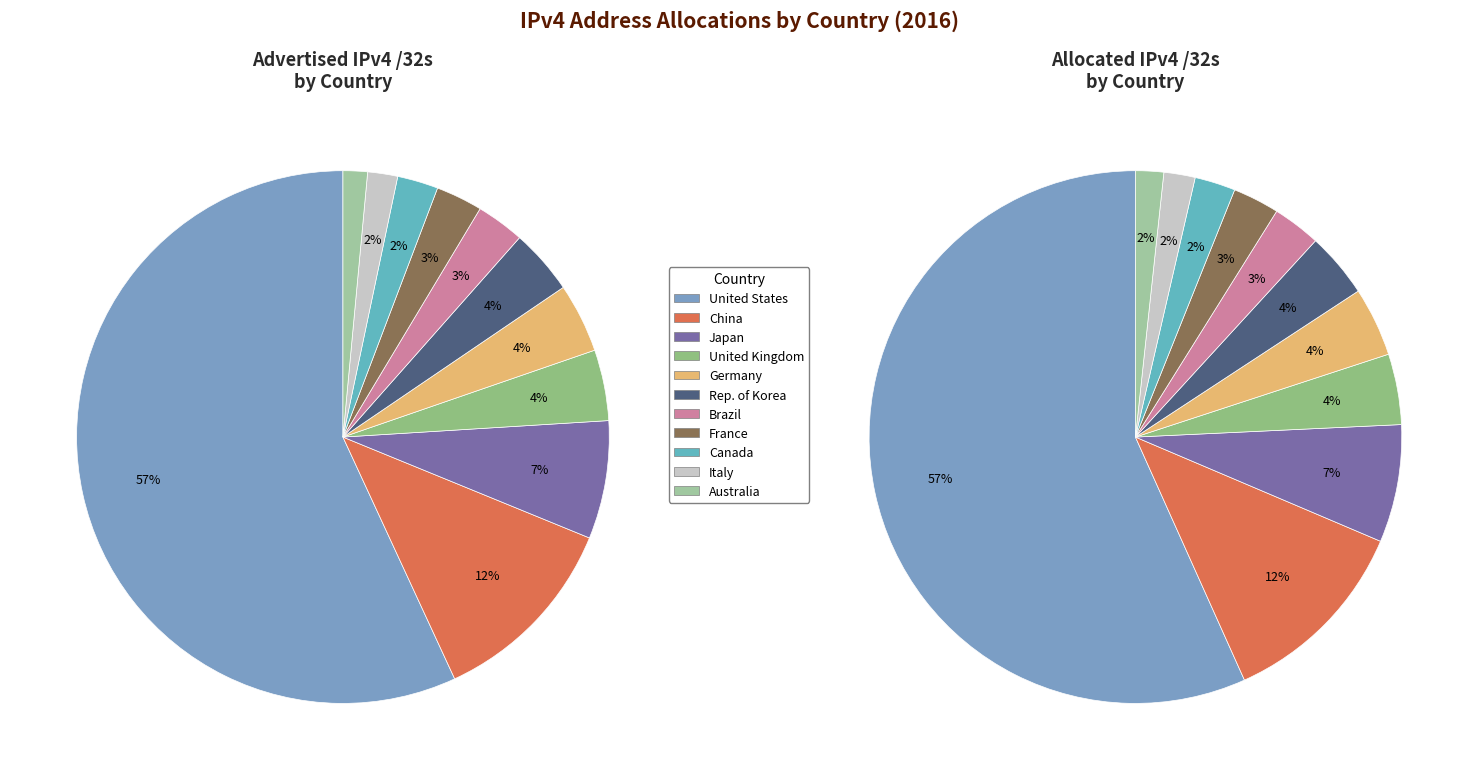

To the nearest percent, what percentage of the pie is Germany?

4%